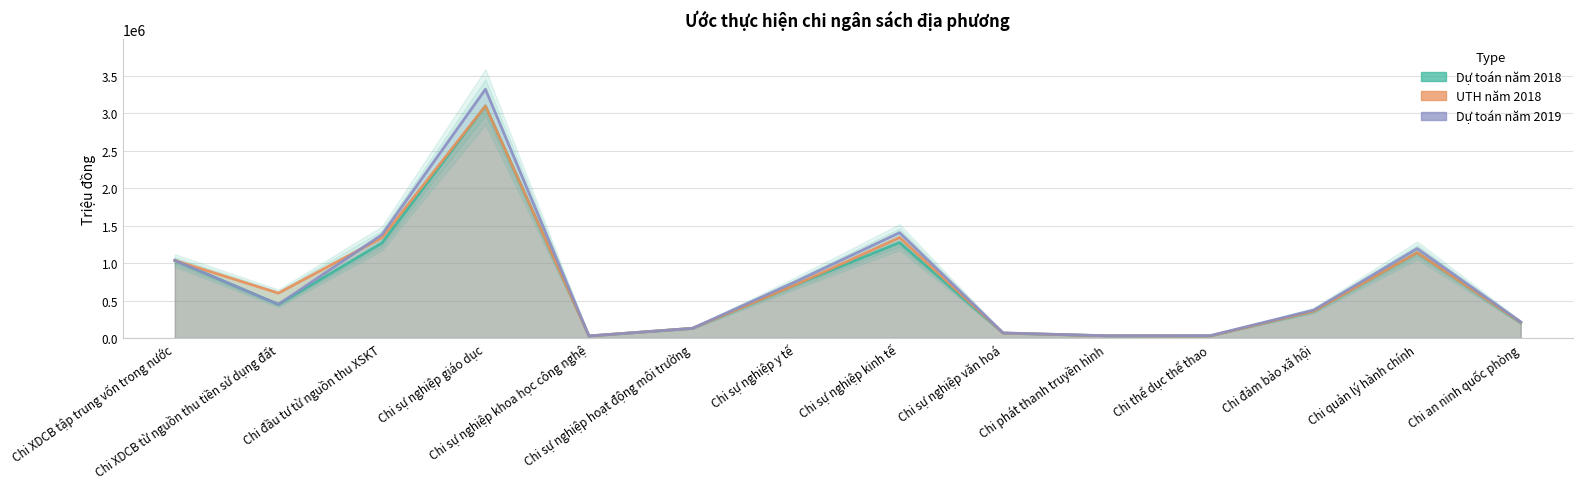

True or false: UTH năm 2018 has more than 1 interior local peaks.

True